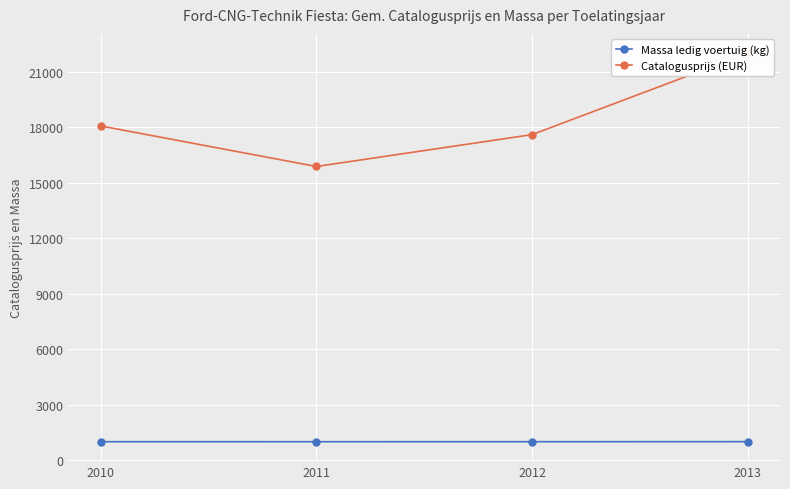

True or false: Catalogusprijs (EUR) and Massa ledig voertuig (kg) cross at least once.

False